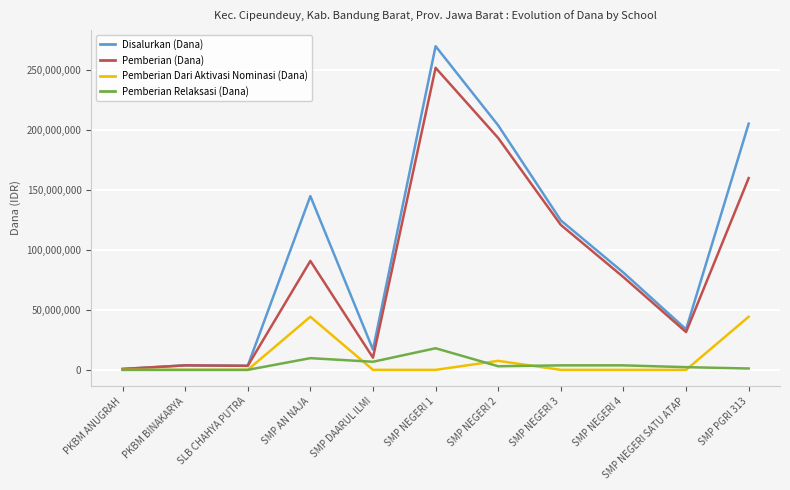

Does the chart have visible grid lines?

Yes